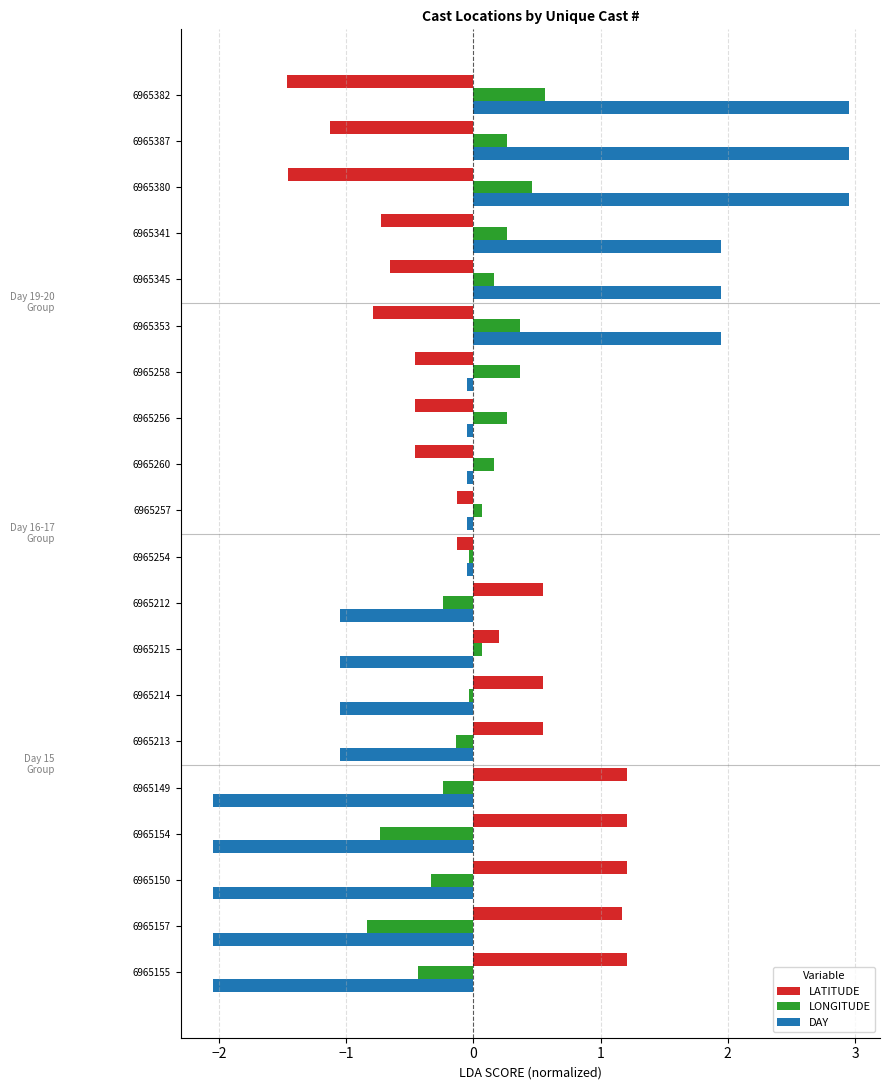

What is the difference between the maximum and second lowest values in the DAY series?

5.0